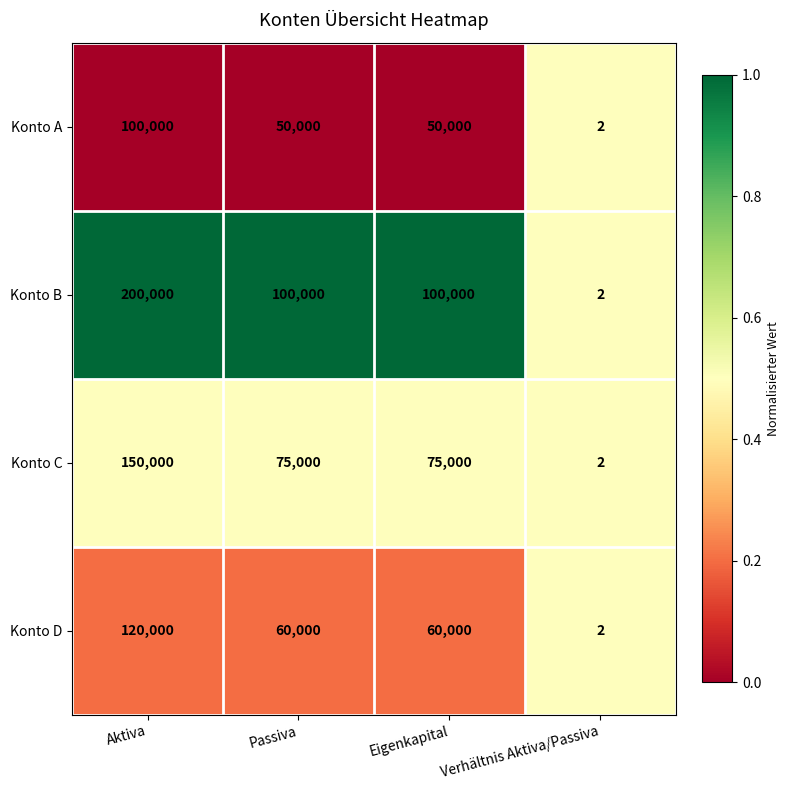

Is it true that Konto A equals 2 at Verhältnis Aktiva/Passiva?

True